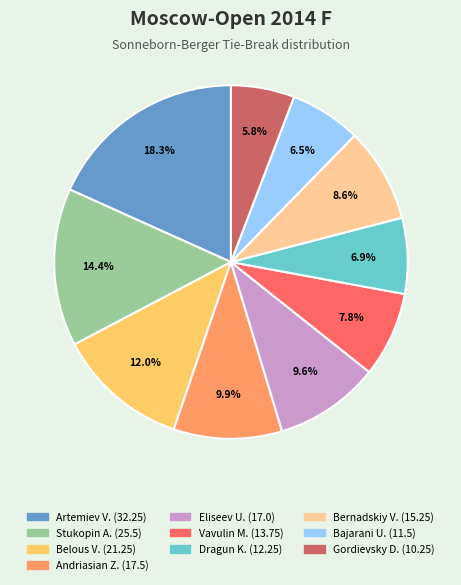

Does any single category account for the majority?

No